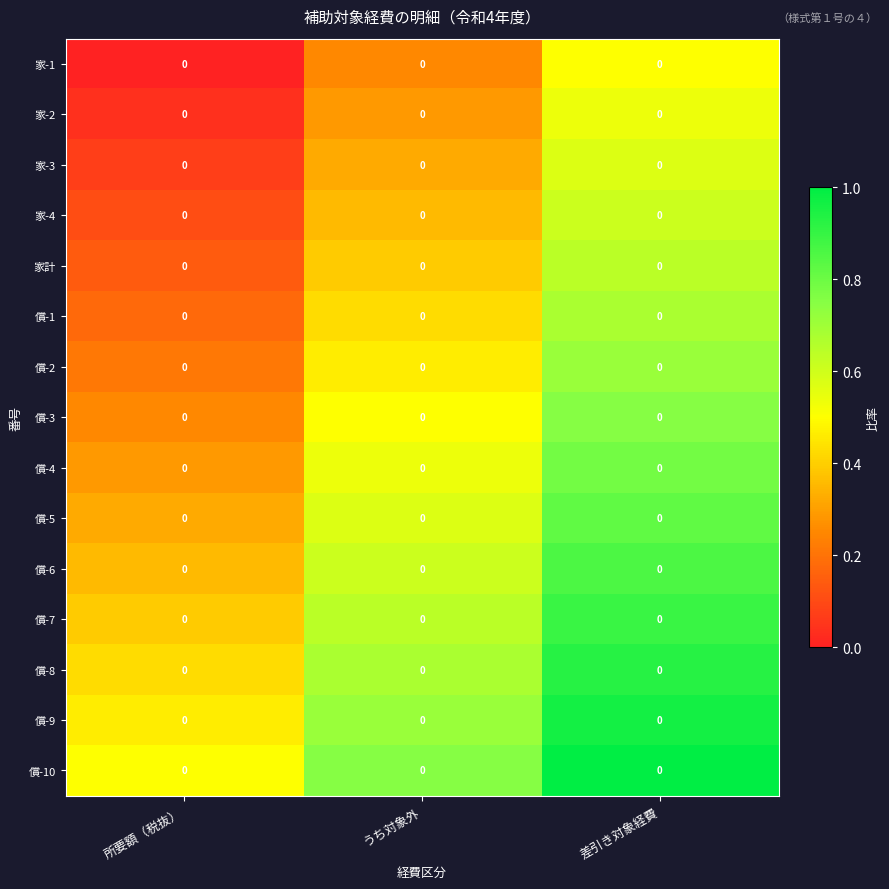

List the series in order of their peak value, lowest first.

家-1, 家-2, 家-3, 家-4, 家計, 償-1, 償-2, 償-3, 償-4, 償-5, 償-6, 償-7, 償-8, 償-9, 償-10